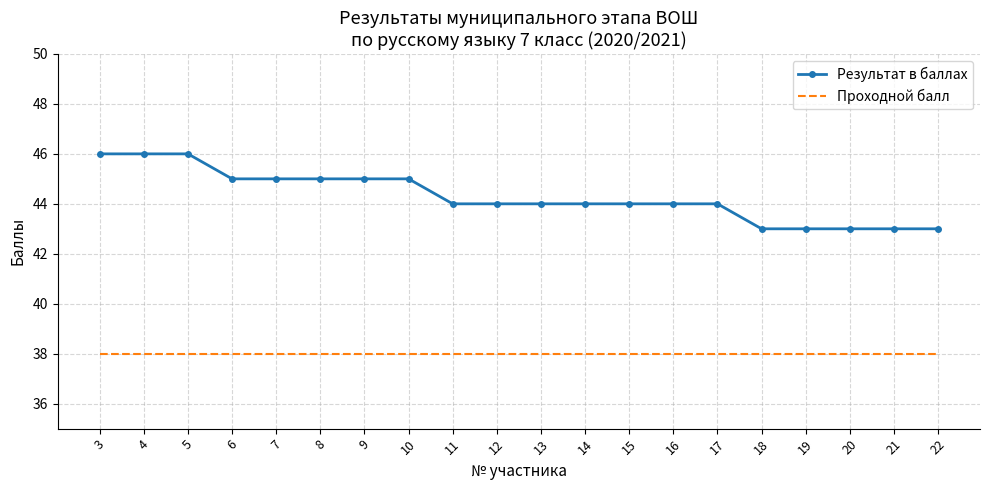

What is the difference between the maximum and minimum values in the Результат в баллах series?

3